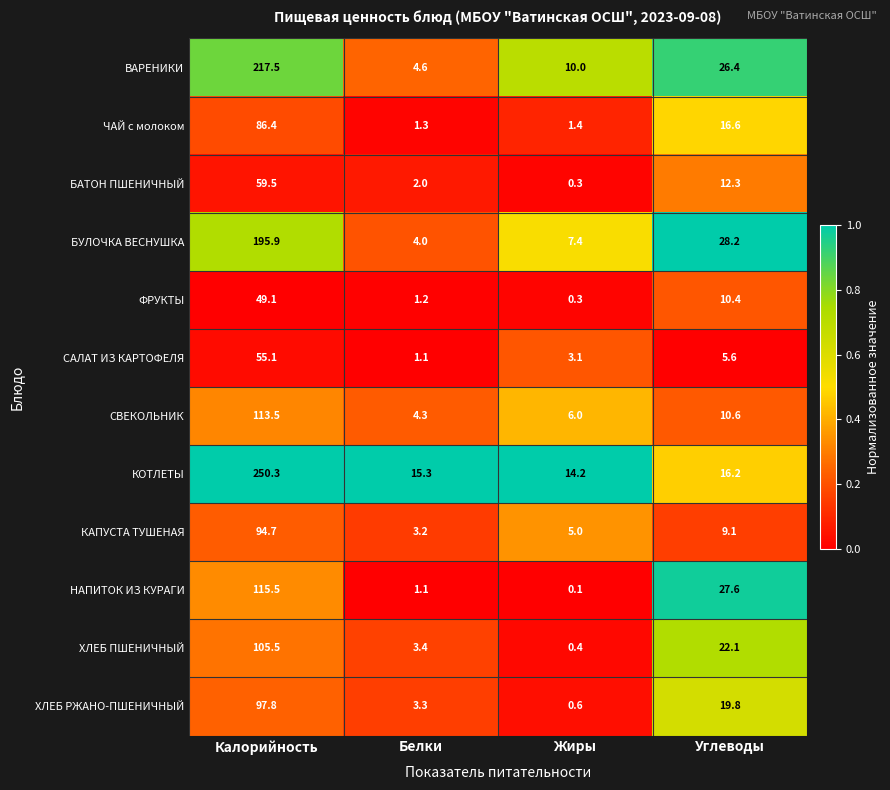

Rank the categories by БАТОН ПШЕНИЧНЫЙ value from lowest to highest.

Жиры, Белки, Углеводы, Калорийность